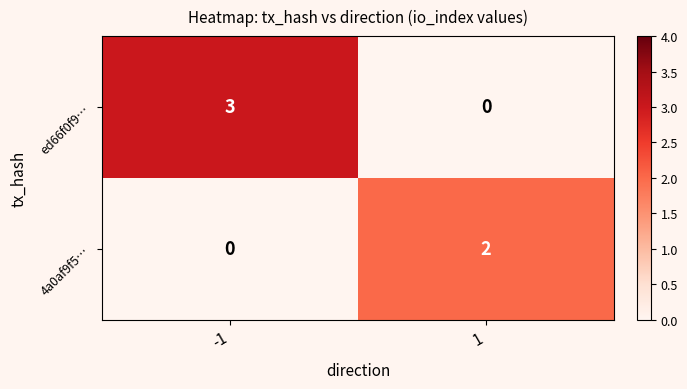

What is the sum of all ed66f0f9… values?

3